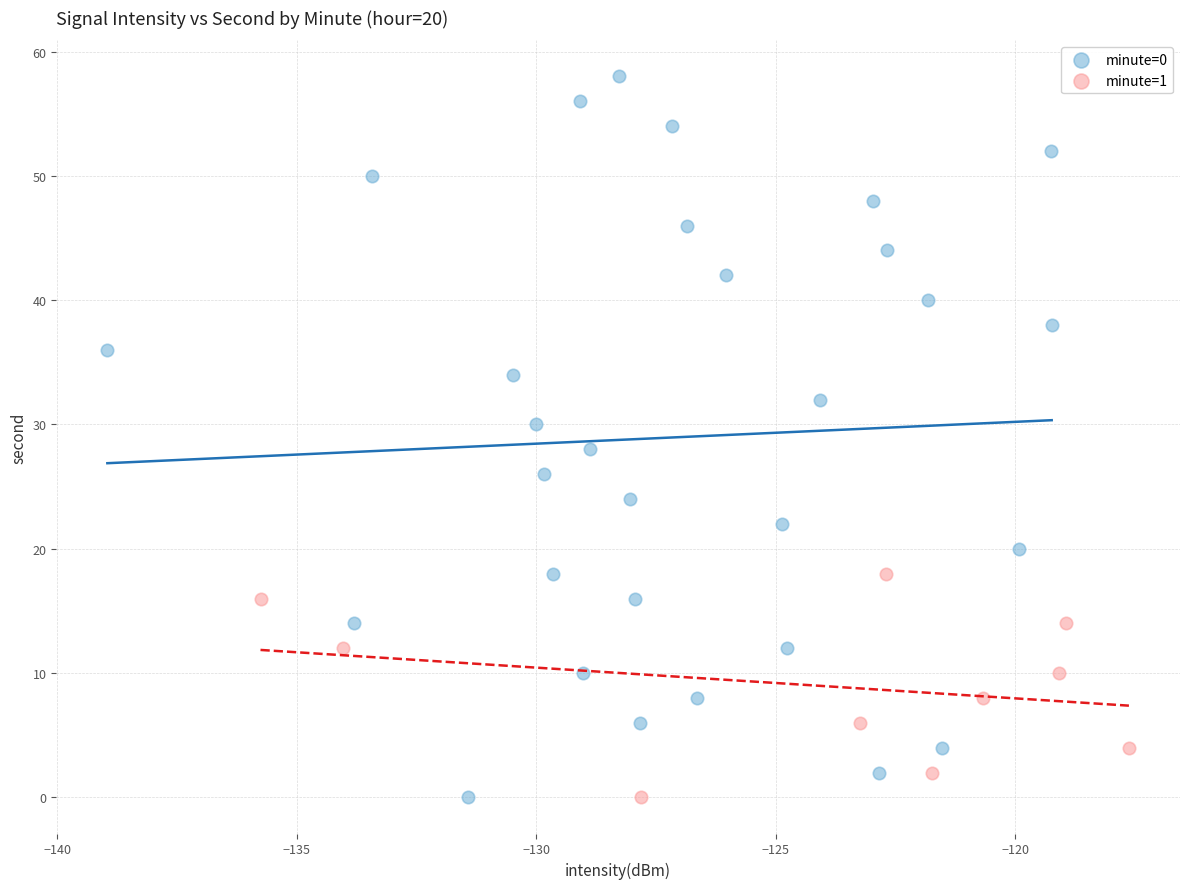

Which series has the largest Y range (max minus min)?

minute=0